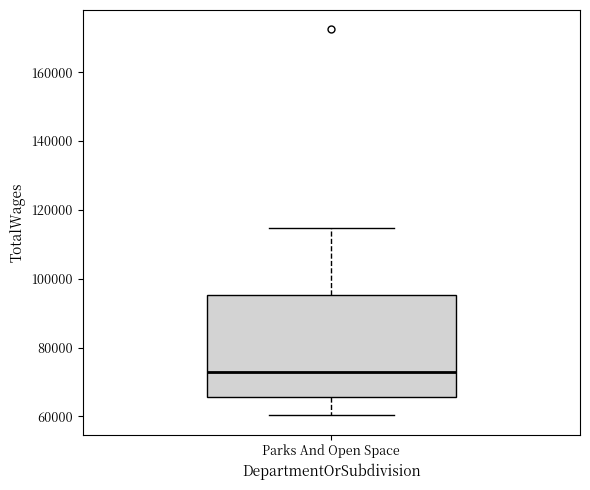

Transcribe this box plot: give where the median line is, the range the box spans, and where the two whiskers end, as read against the y-axis. The values are not printed on the chart, so give them approximately, as read against the axis.

median 72000, box 66000 to 96000, whiskers 60000 to 114000